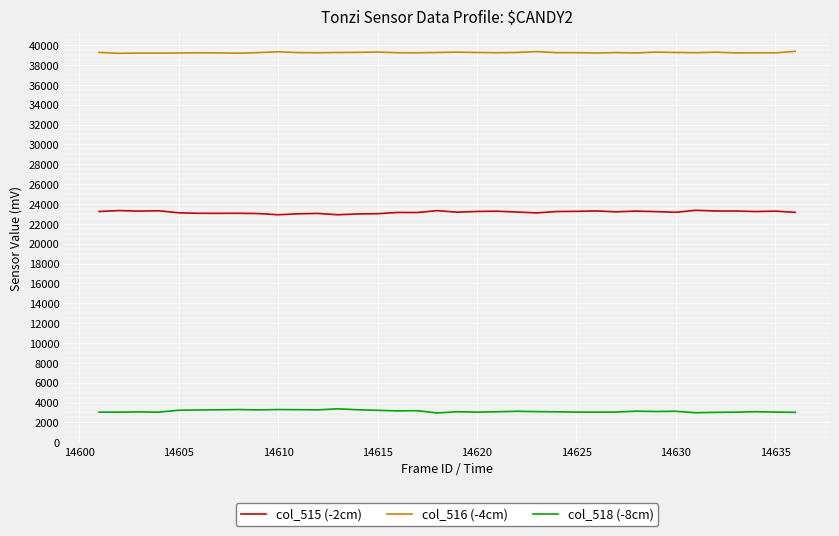

Is this an area chart (filled region under the line)?

No